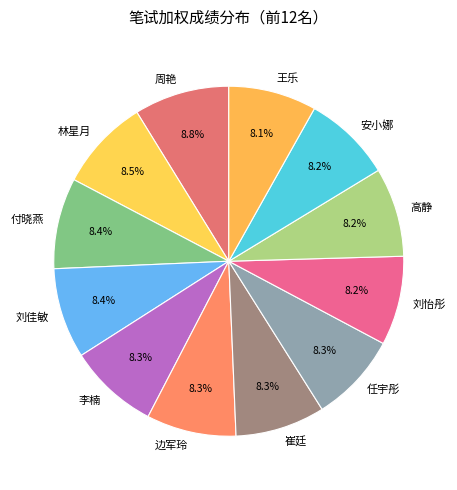

The 高静 slice represents 8% of the pie. True or false?

True